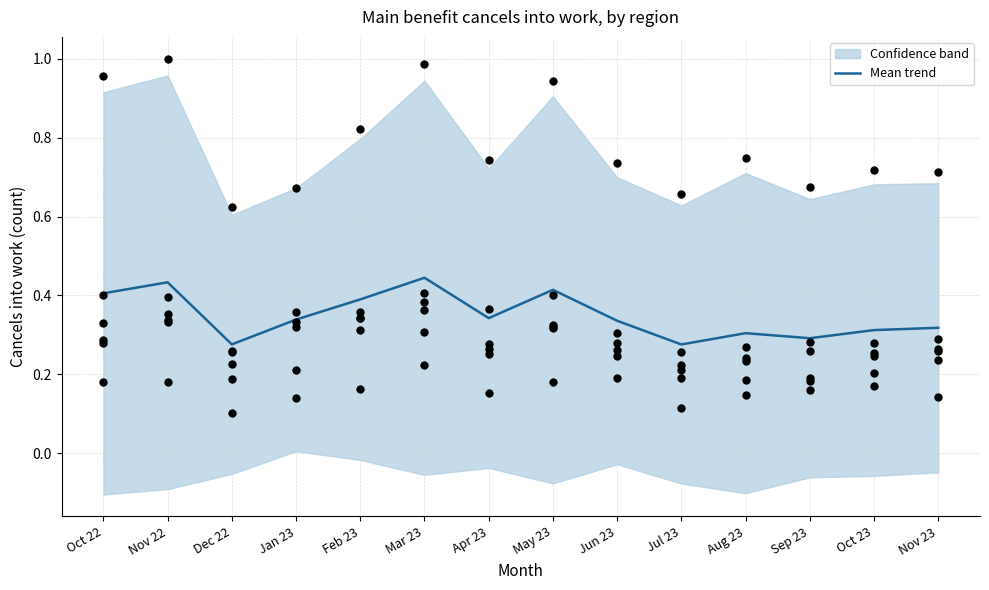

Which has a higher value, Nov 23 or Apr 23?

Apr 23